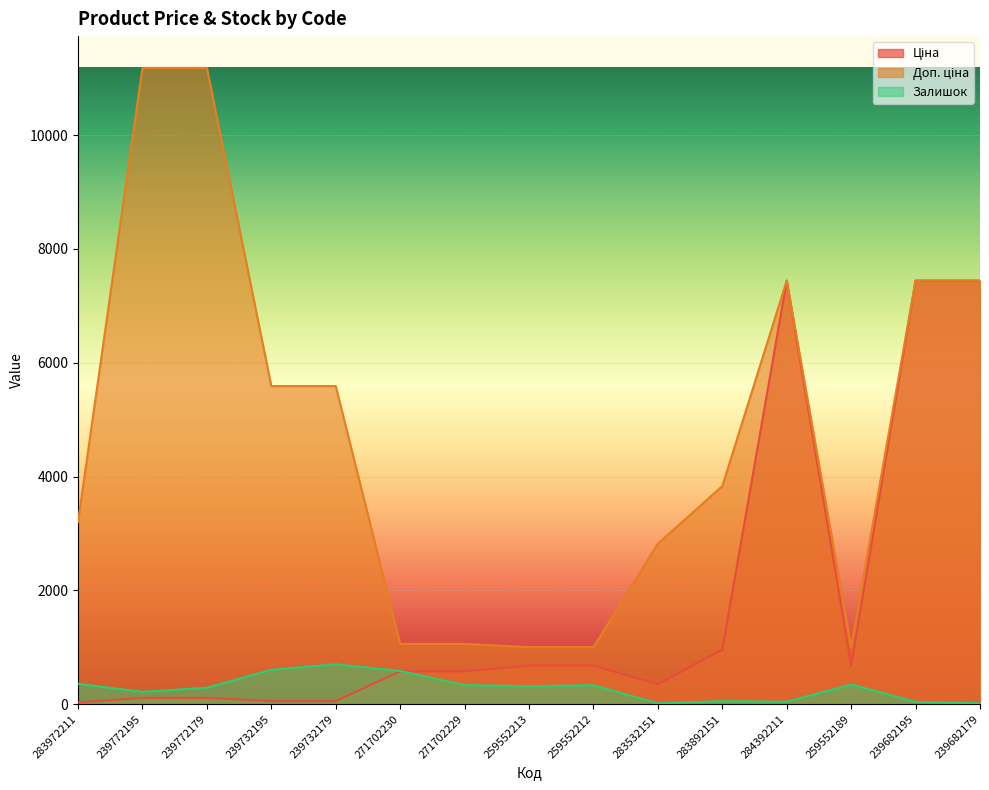

Rank the series by their average value, from lowest to highest.

Залишок, Ціна, Доп. ціна